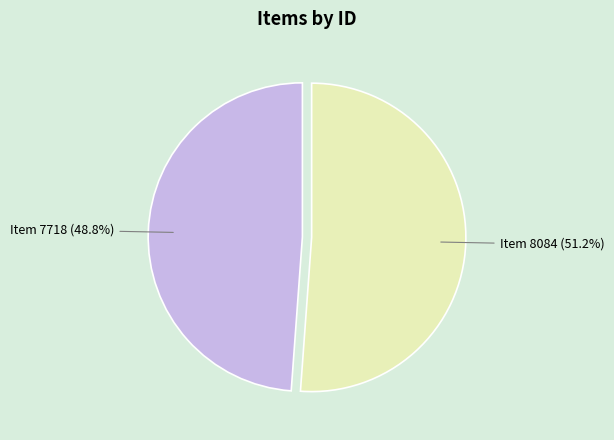

Is there any slice that represents more than half of the pie?

Yes